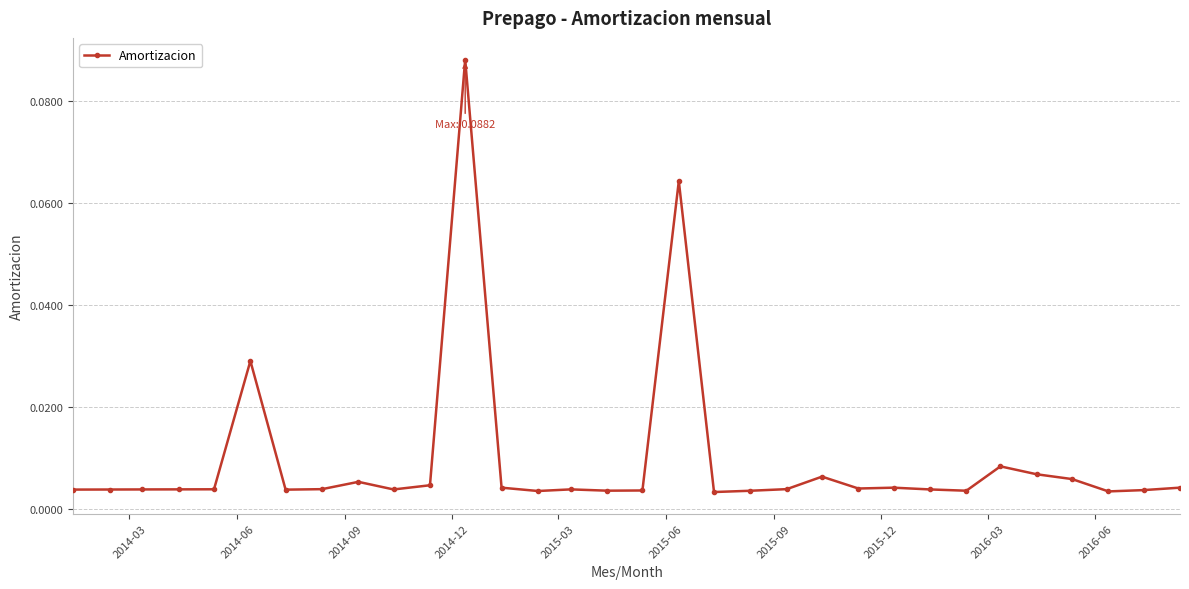

True or false: the data has more than 0 interior local peaks.

True